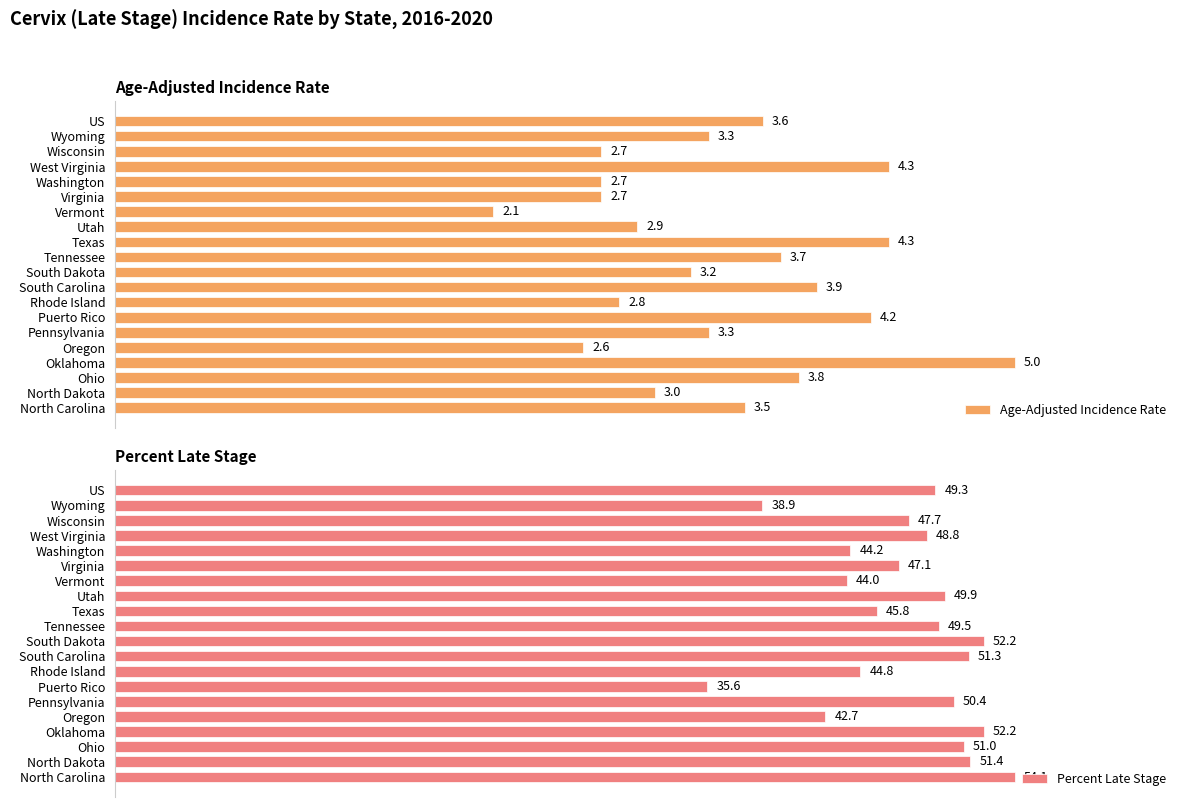

What is the difference between the Age-Adjusted Incidence Rate values at 3 and 15?

1.7